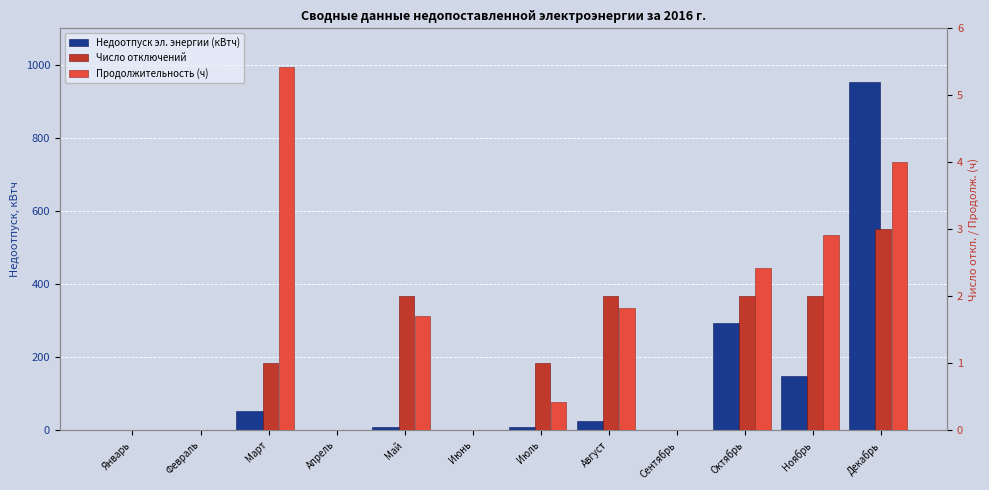

Between Май and Январь, which is larger?

Май